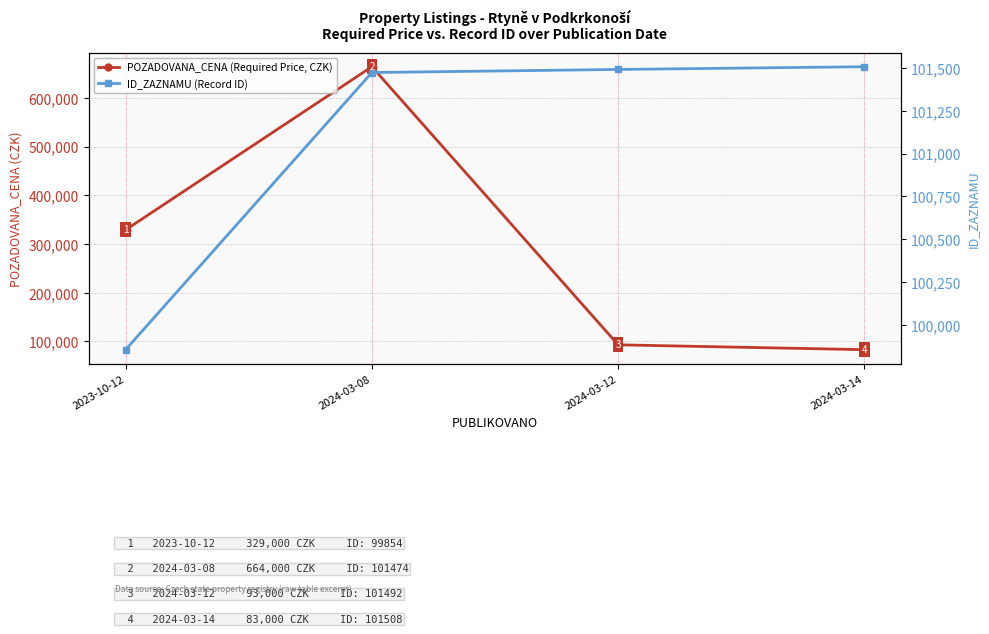

Rank the categories by ID_ZAZNAMU (Record ID) value from highest to lowest.

2024-03-14, 2024-03-12, 2024-03-08, 2023-10-12